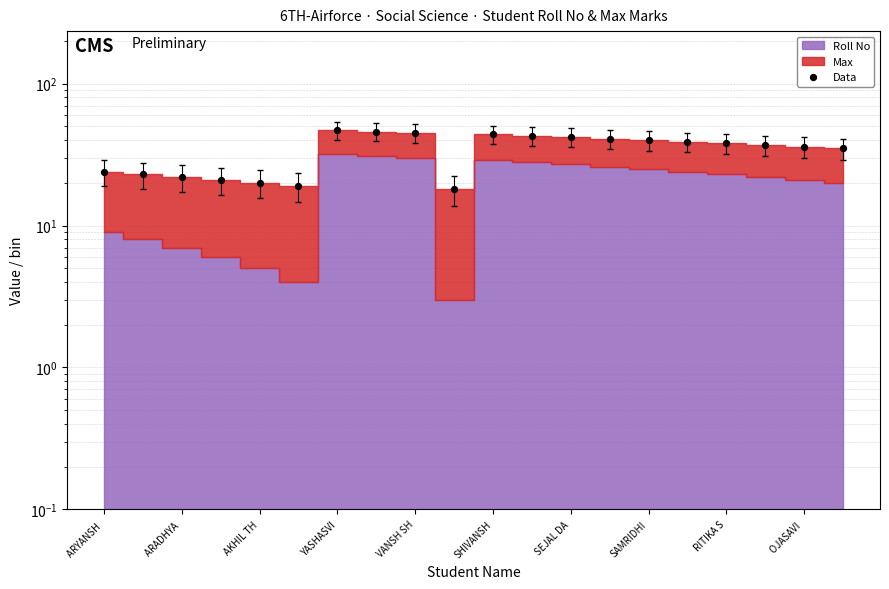

What is the ratio of the value at SAMRIDHI to the value at RITIKA S?

1.1